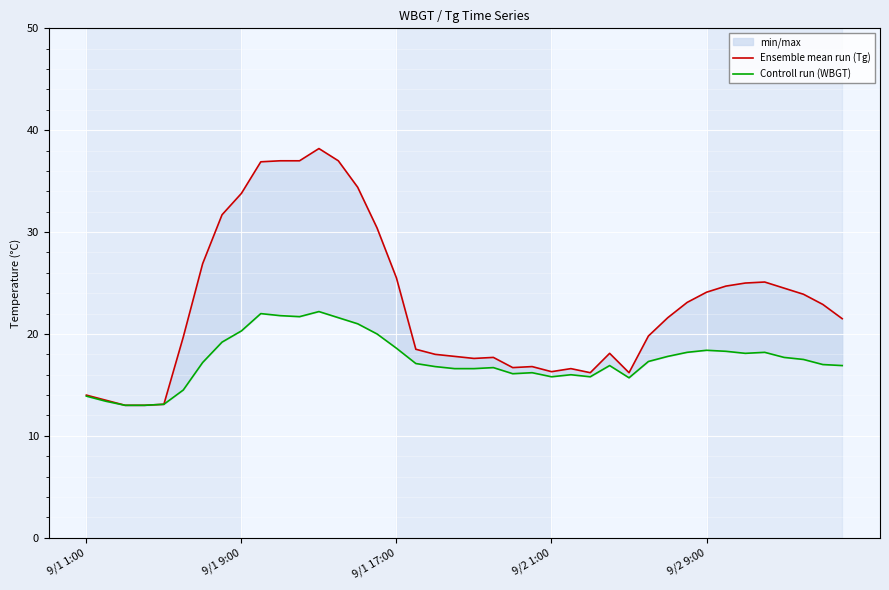

Reading right to left, list all the values displayed in this chart.

Ensemble mean run (Tg): 21.5	22.9	23.9	24.5	25.1	25.0	24.7	24.1	23.1	21.6	19.8	16.2	18.1	16.2	16.6	16.3	16.8	16.7	17.7	17.6	17.8	18.0	18.5	25.5	30.4	34.4	37.0	38.2	37.0	37.0	36.9	33.8	31.7	26.9	19.7	13.1	13.0	13.0	13.5	14.0
Controll run (WBGT): 16.9	17.0	17.5	17.7	18.2	18.1	18.3	18.4	18.2	17.8	17.3	15.7	16.9	15.8	16.0	15.8	16.2	16.1	16.7	16.6	16.6	16.8	17.1	18.6	20.0	21.0	21.6	22.2	21.7	21.8	22.0	20.3	19.2	17.2	14.5	13.1	13.0	13.0	13.4	13.9